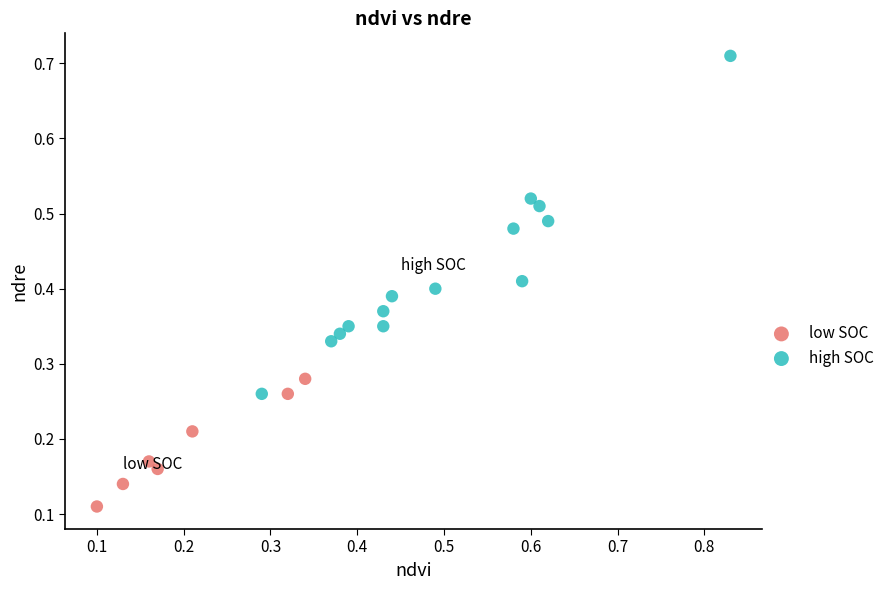

Which series reaches the minimum Y coordinate?

low SOC